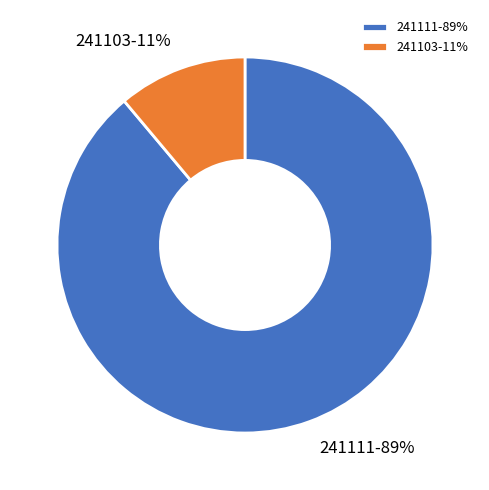

What percentage is the 241103 slice, to the nearest percent?

11%